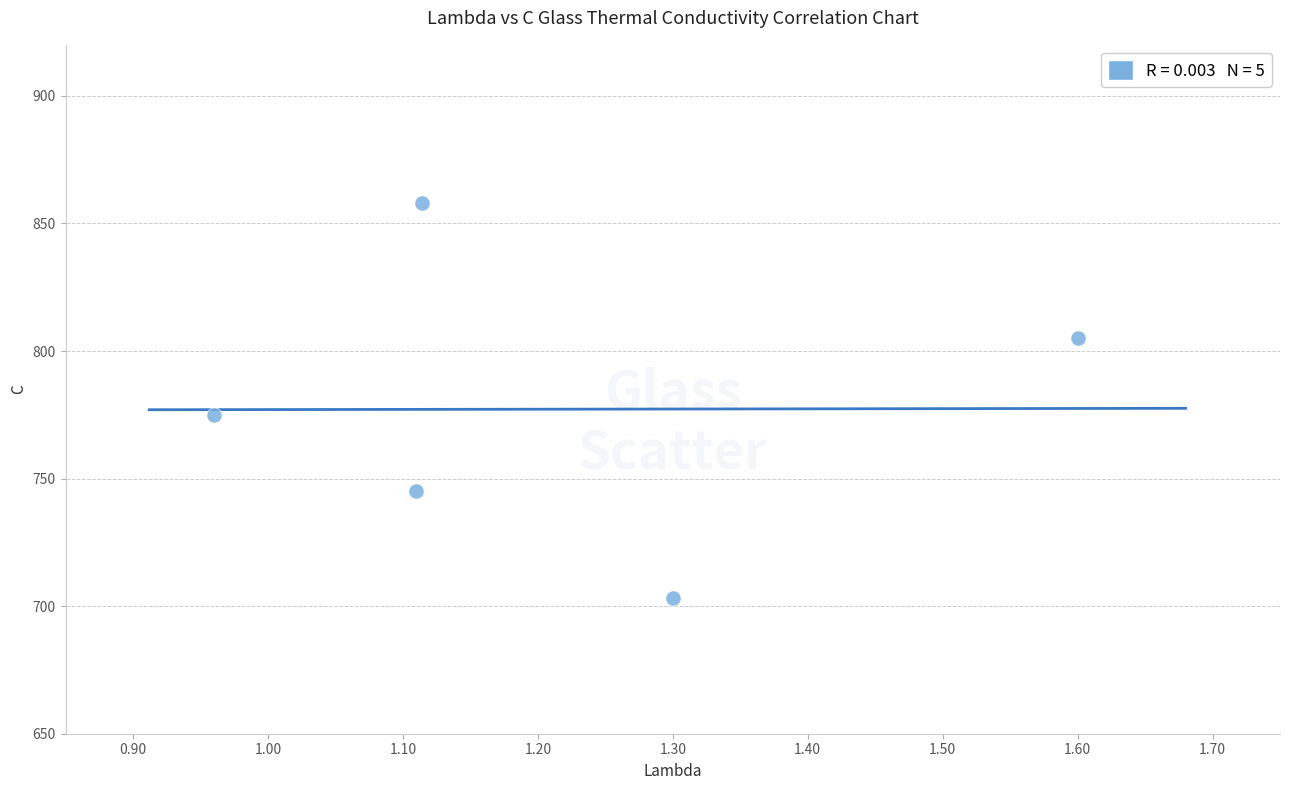

What is the average Y value?

777